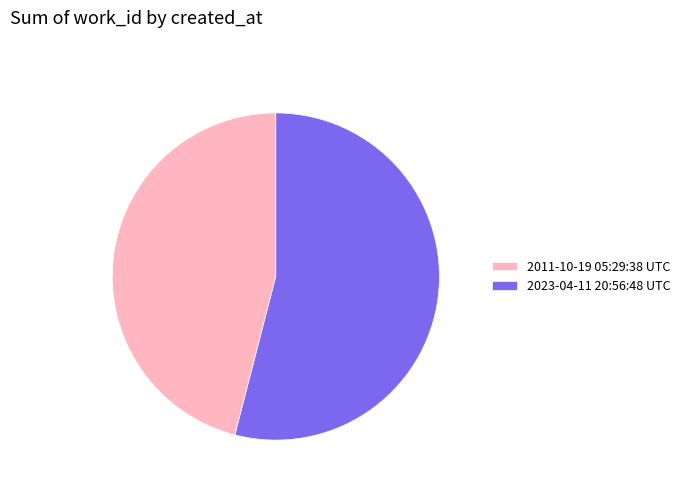

Is there a majority slice in this chart?

Yes